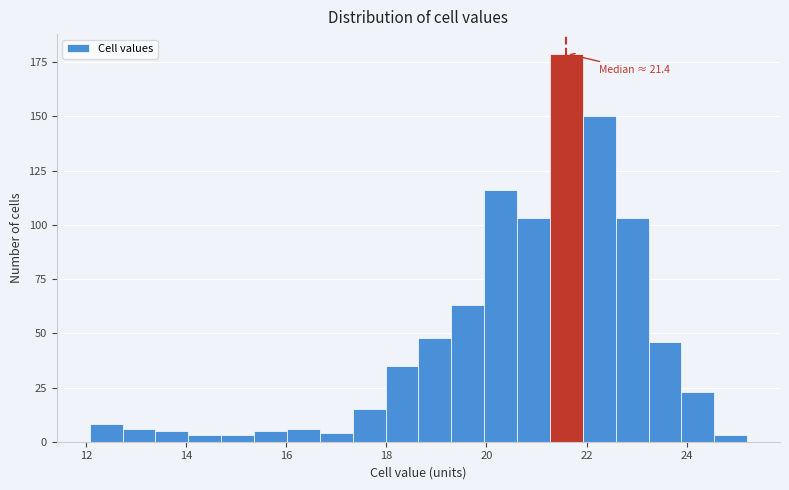

Around what value on the x-axis is the tallest bar? Give the approximate position of its centre, as read against the axis.

21.6